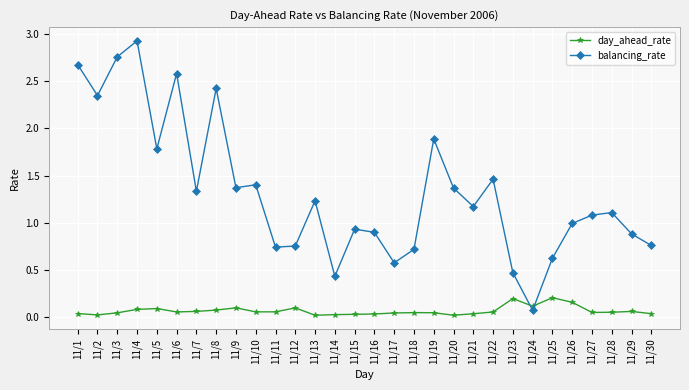

At which category does balancing_rate reach its first local valley?

11/2